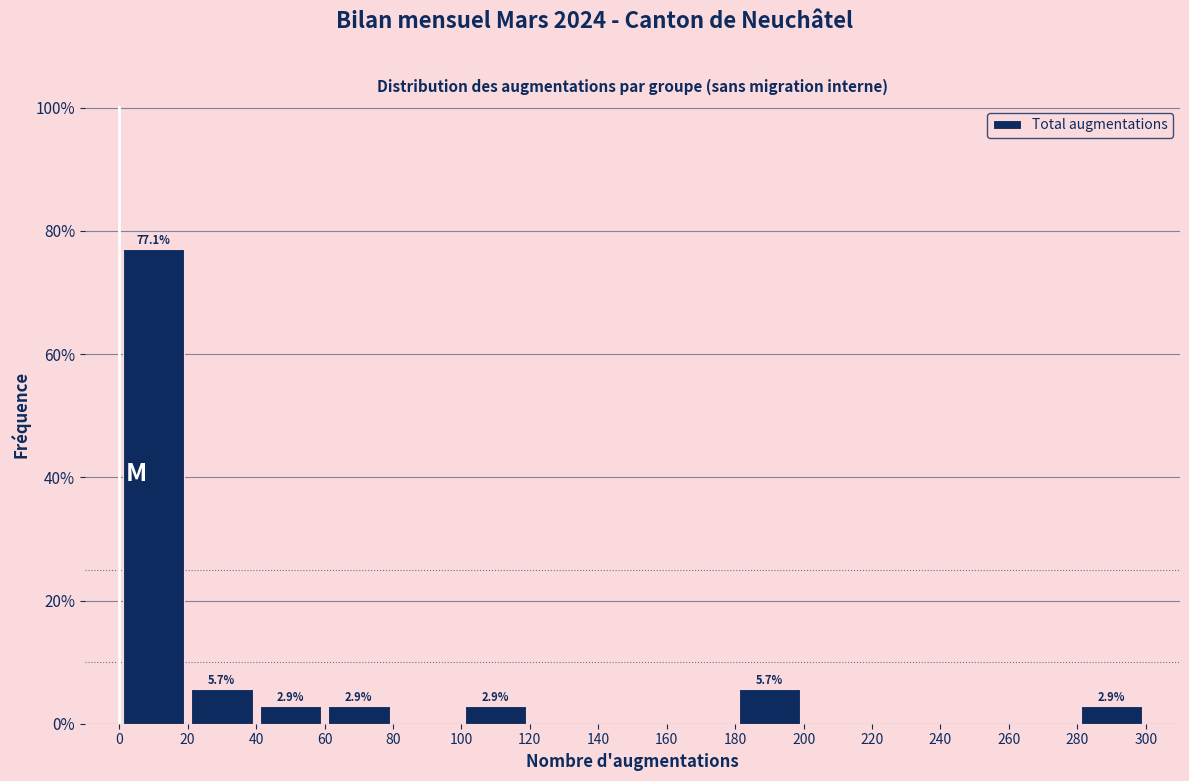

Over which range of the x-axis is the bar tallest?

0 to 20